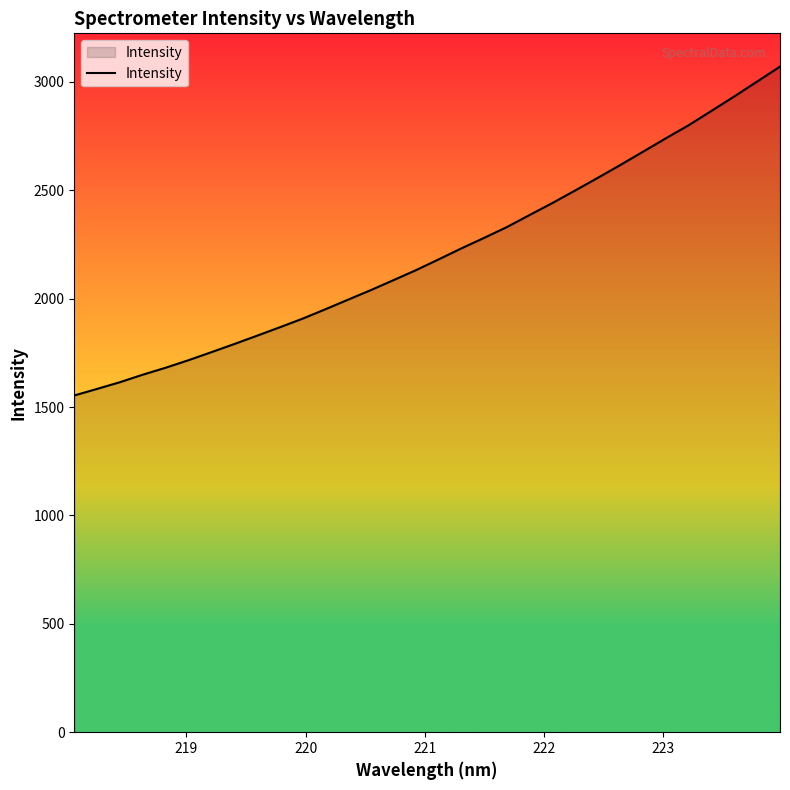

True or false: the data has more than 2 interior local peaks.

False